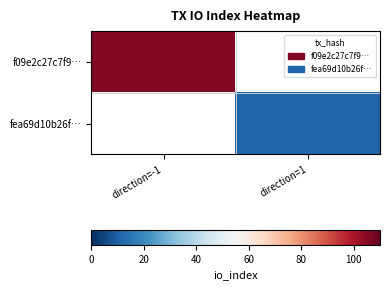

Rank the categories by fea69d10b26f… value from highest to lowest.

direction=-1, direction=1